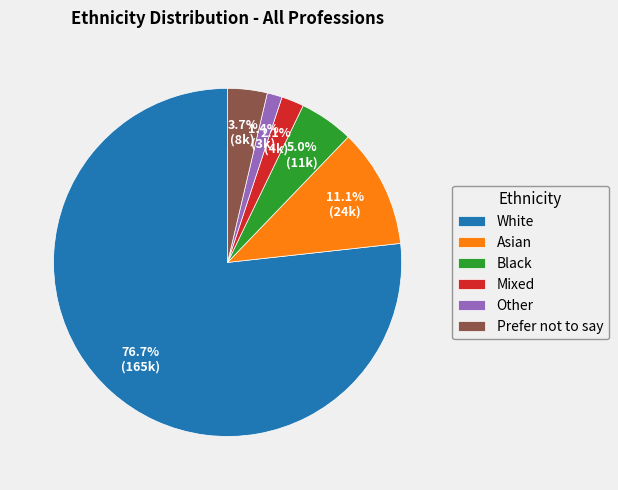

Between Black and White, which is larger?

White